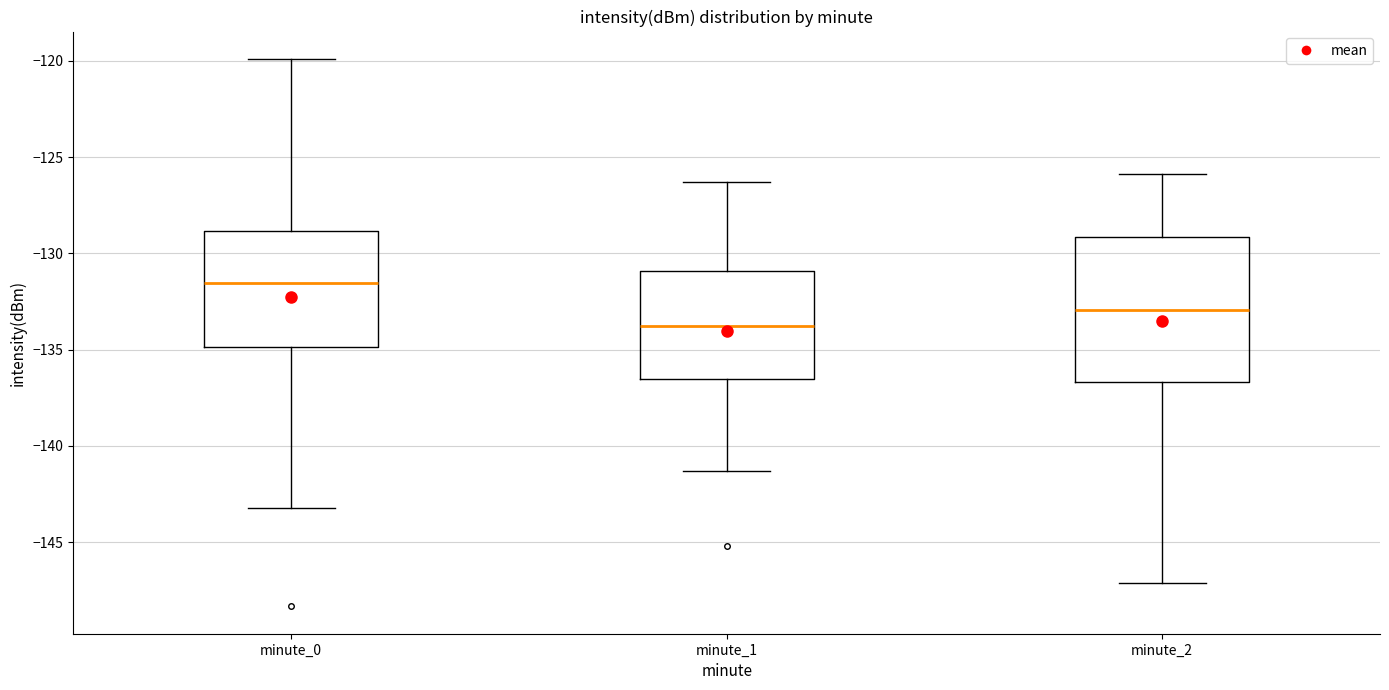

Which box is the tallest, from its lower edge to its upper edge?

minute_2